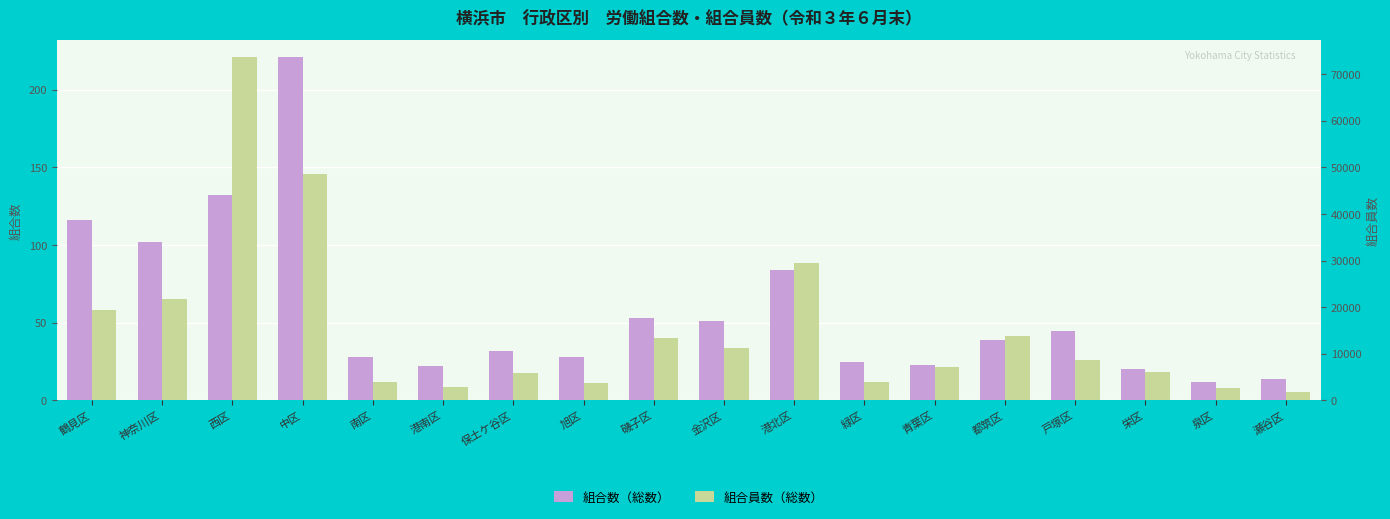

What is the label of the 17th bar from the left?

泉区